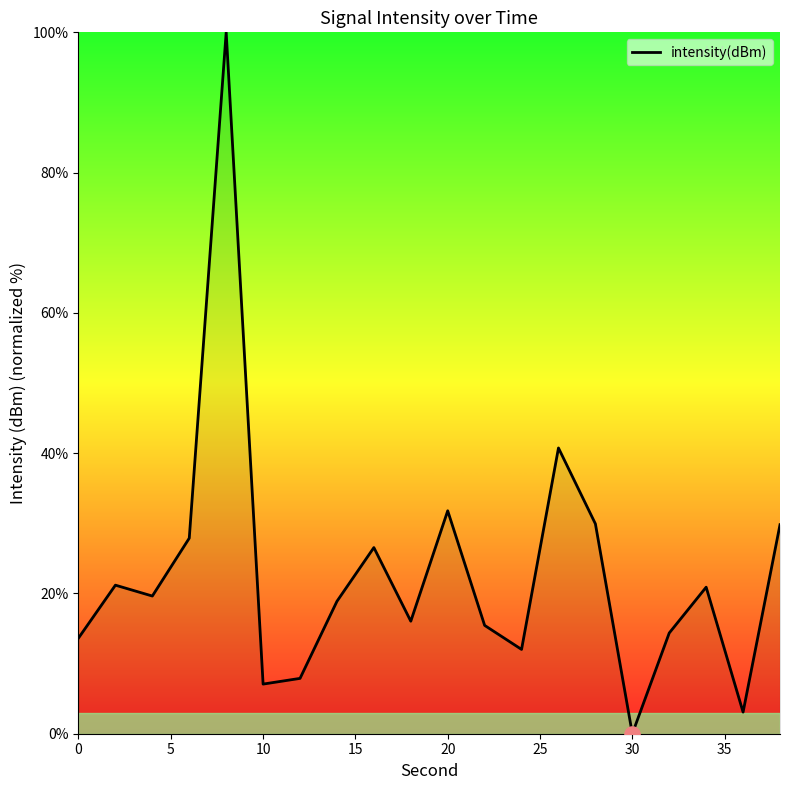

What is the difference between the maximum and minimum values?

100.0